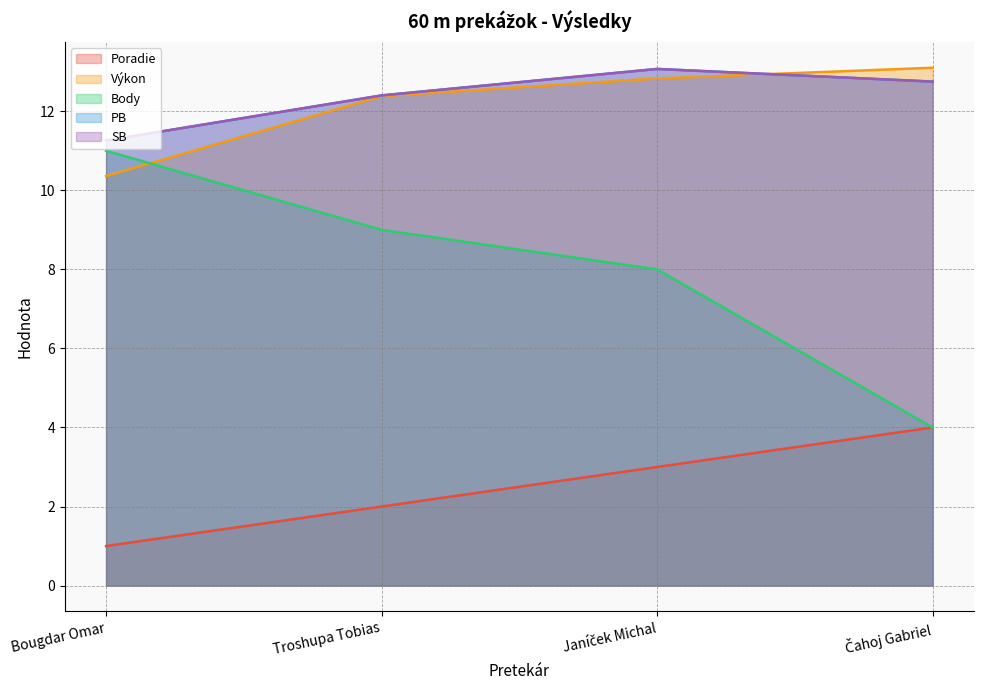

What is the maximum value for Výkon?

13.1